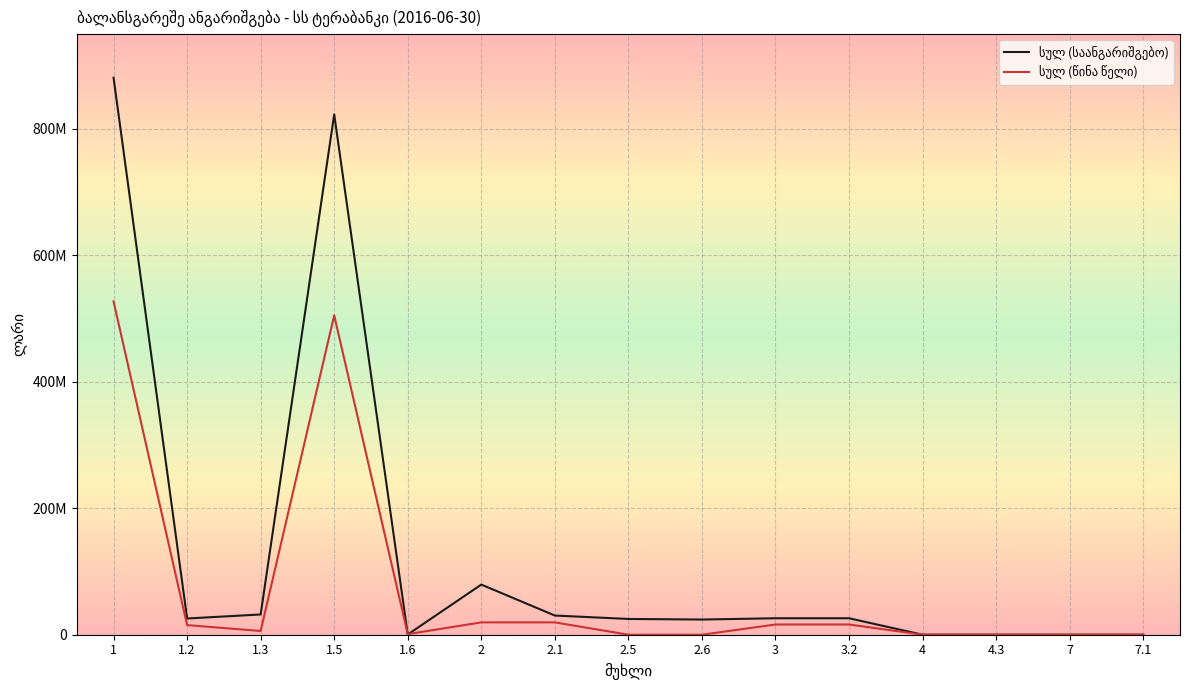

At which category does სულ (საანგარიშგებო) reach its first local peak?

1.5